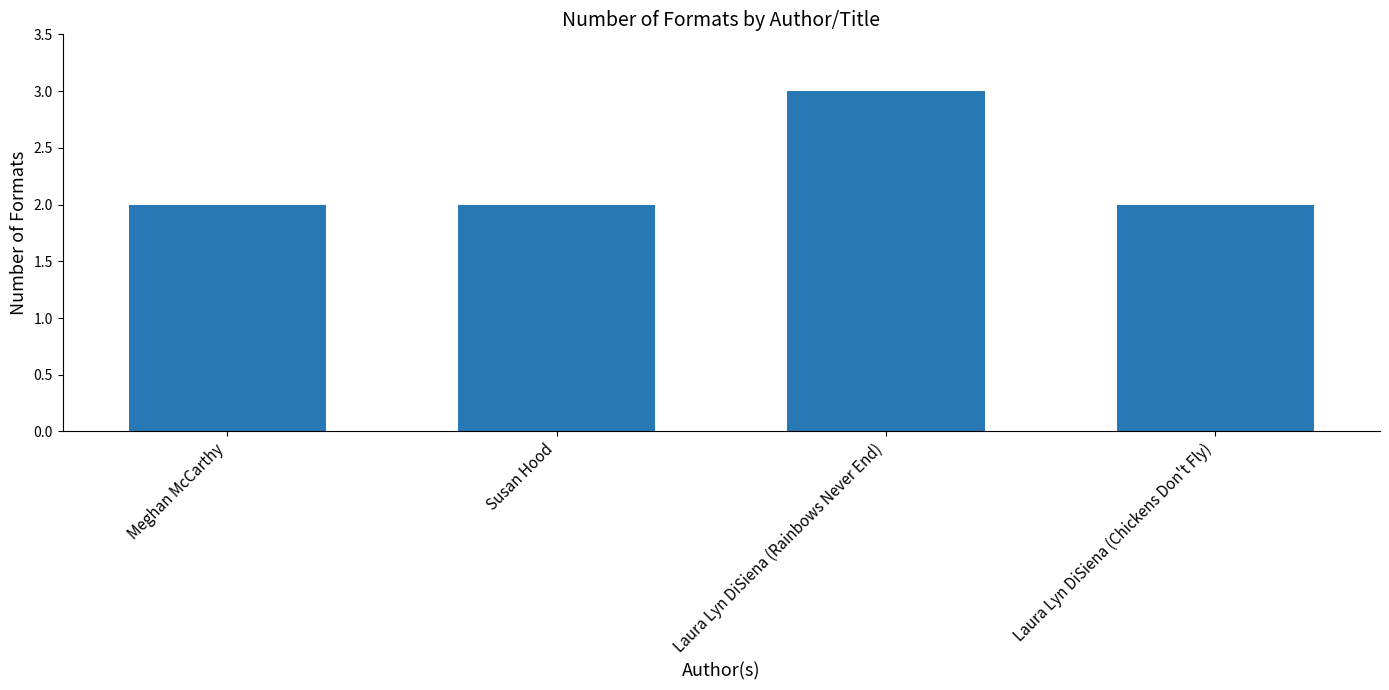

What value does the data have at Meghan McCarthy?

2